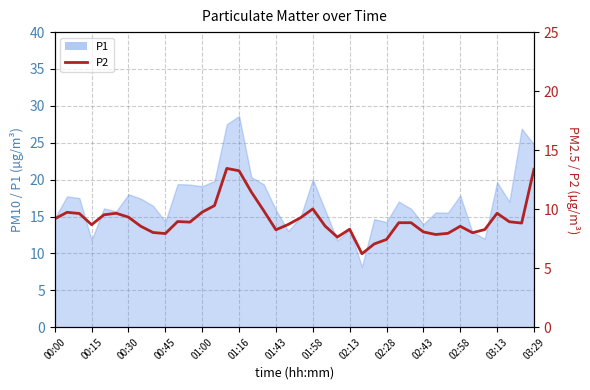

How many data points are less than 8?

7